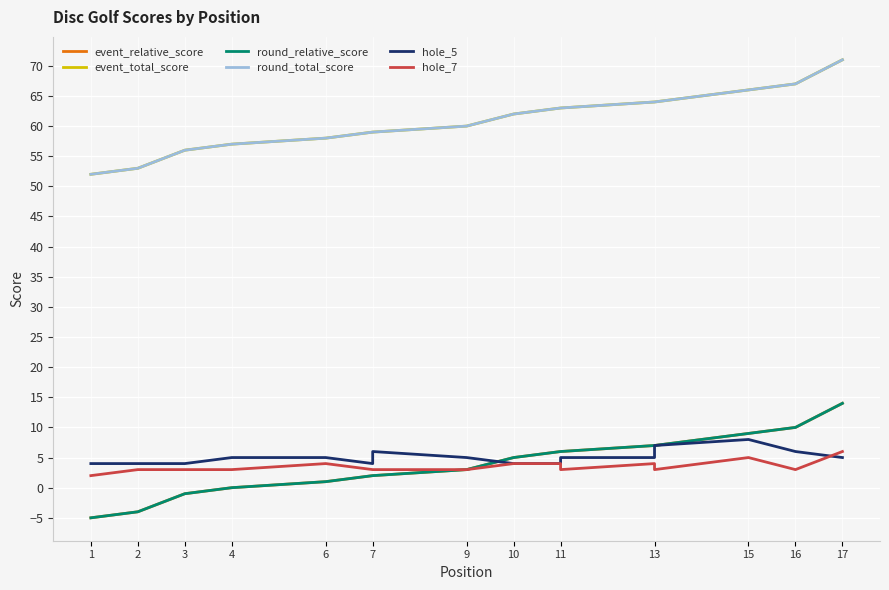

How many distinct data groups are displayed?

6